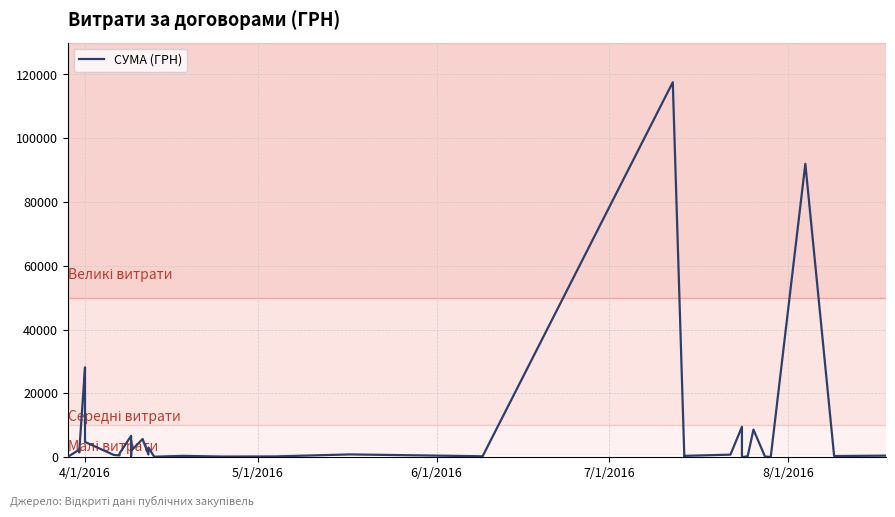

What is the sum of all values?

330564.5